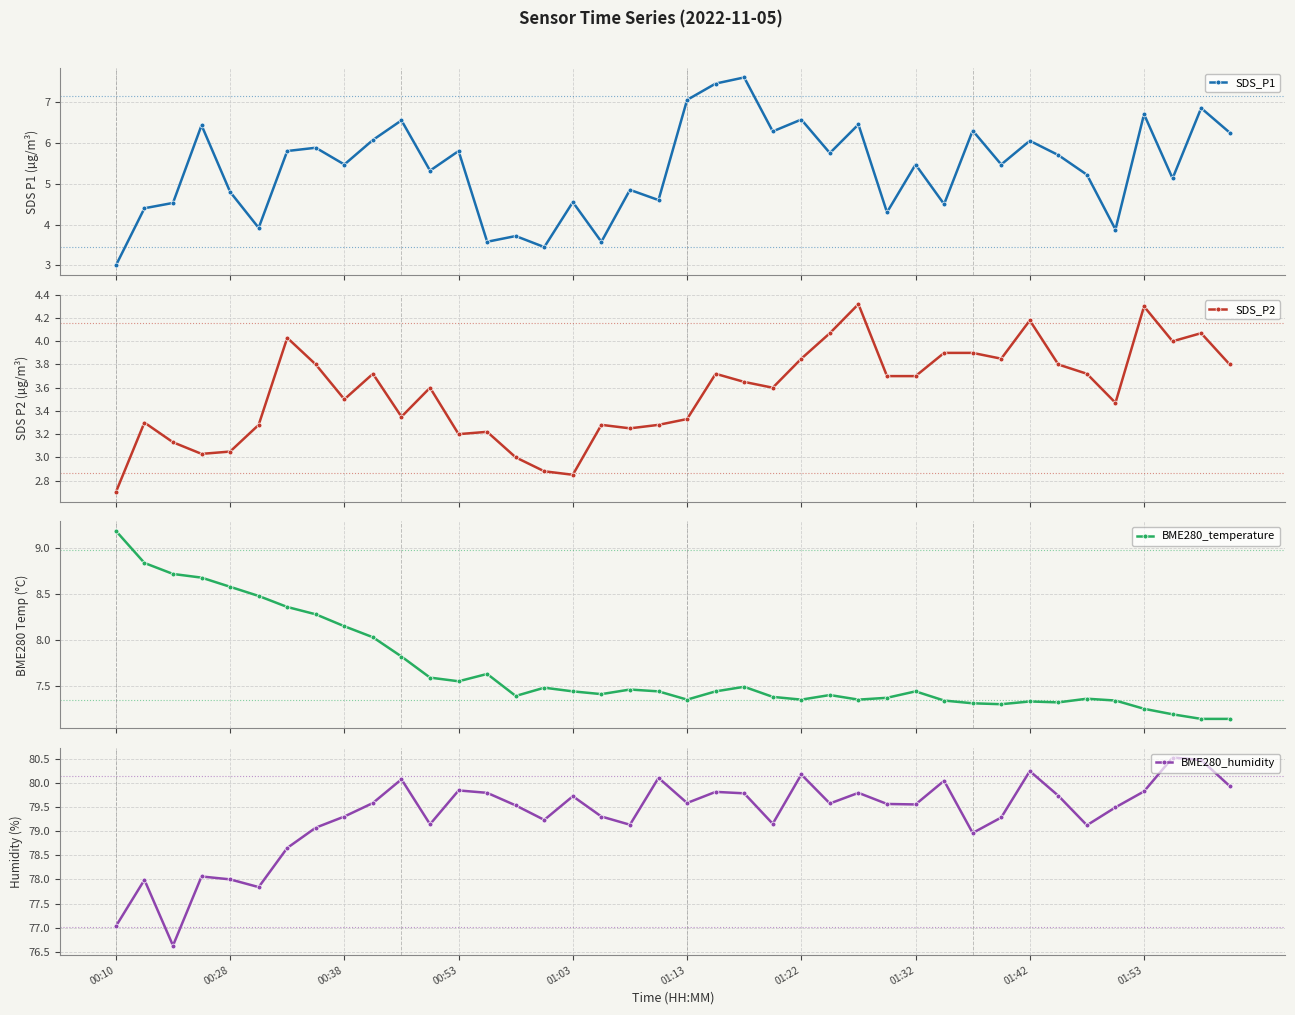

True or false: SDS_P1 has more than 1 points higher than both neighbors.

True